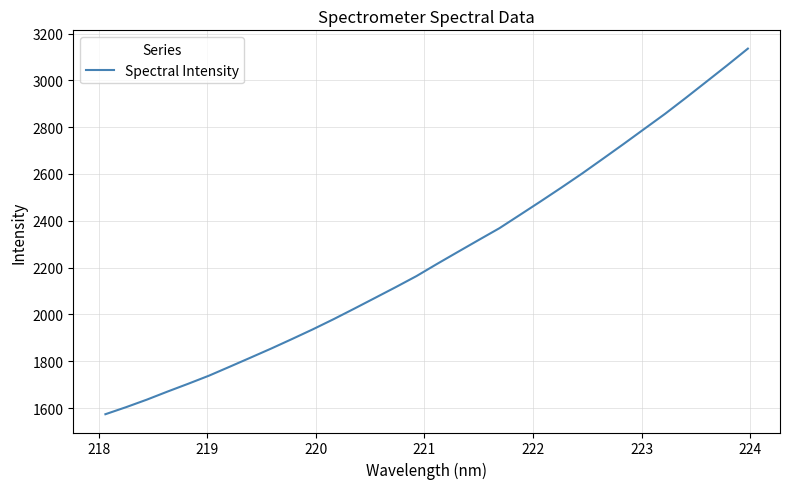

What is the maximum value shown in the chart?

3135.6